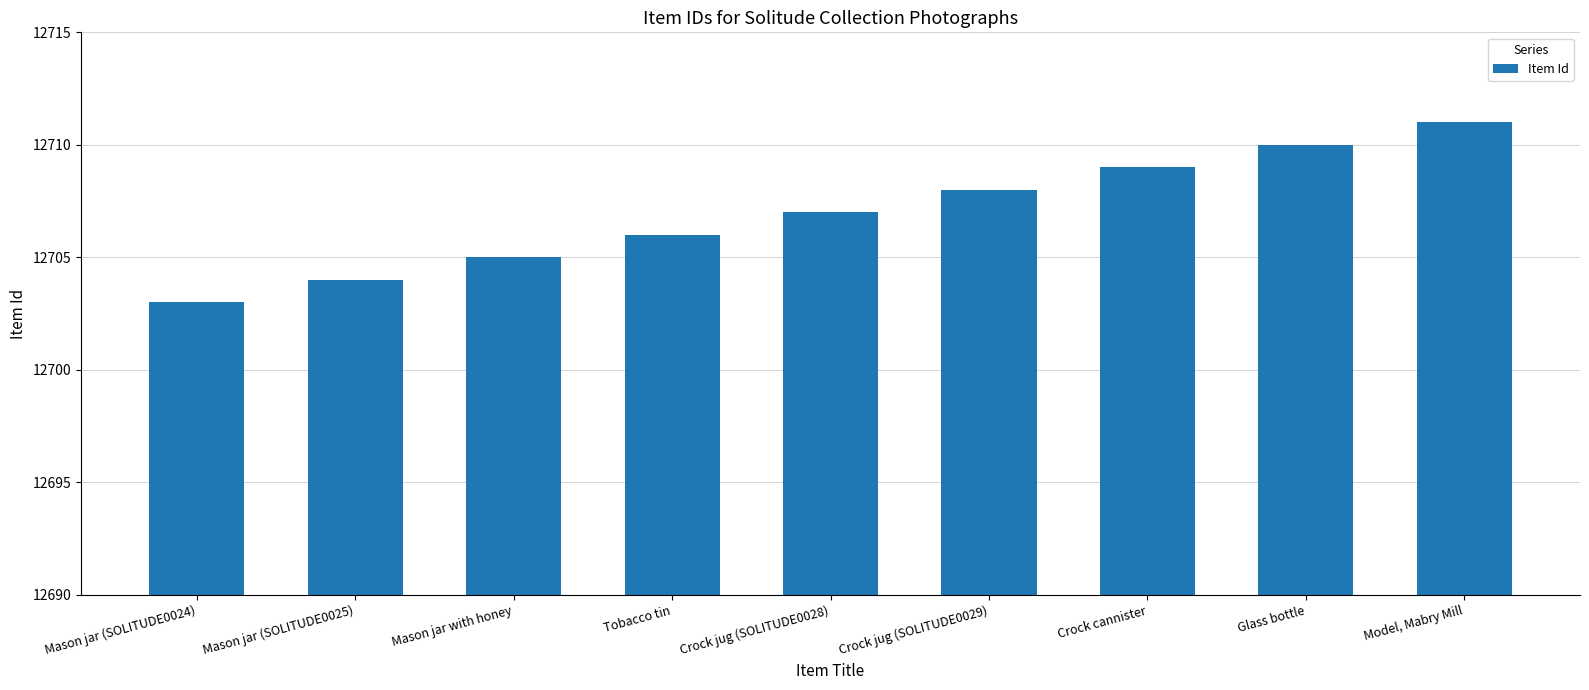

Reading left to right, what are all the values shown in this chart?

Mason jar (SOLITUDE0024)=12703	Mason jar (SOLITUDE0025)=12704	Mason jar with honey=12705	Tobacco tin=12706	Crock jug (SOLITUDE0028)=12707	Crock jug (SOLITUDE0029)=12708	Crock cannister=12709	Glass bottle=12710	Model, Mabry Mill=12711